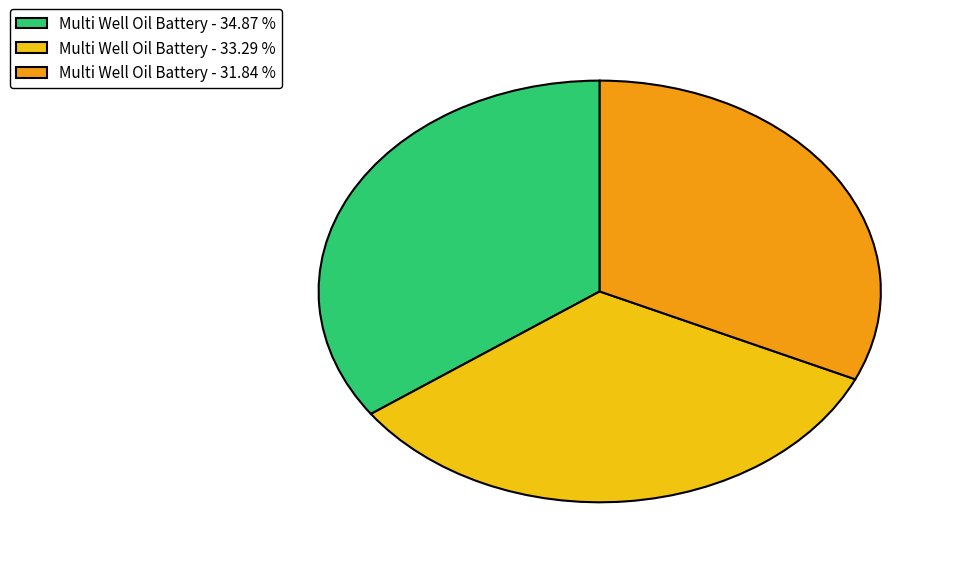

Between Multi Well Oil Battery - 31.84 % and Multi Well Oil Battery - 33.29 %, which is larger?

Multi Well Oil Battery - 33.29 %